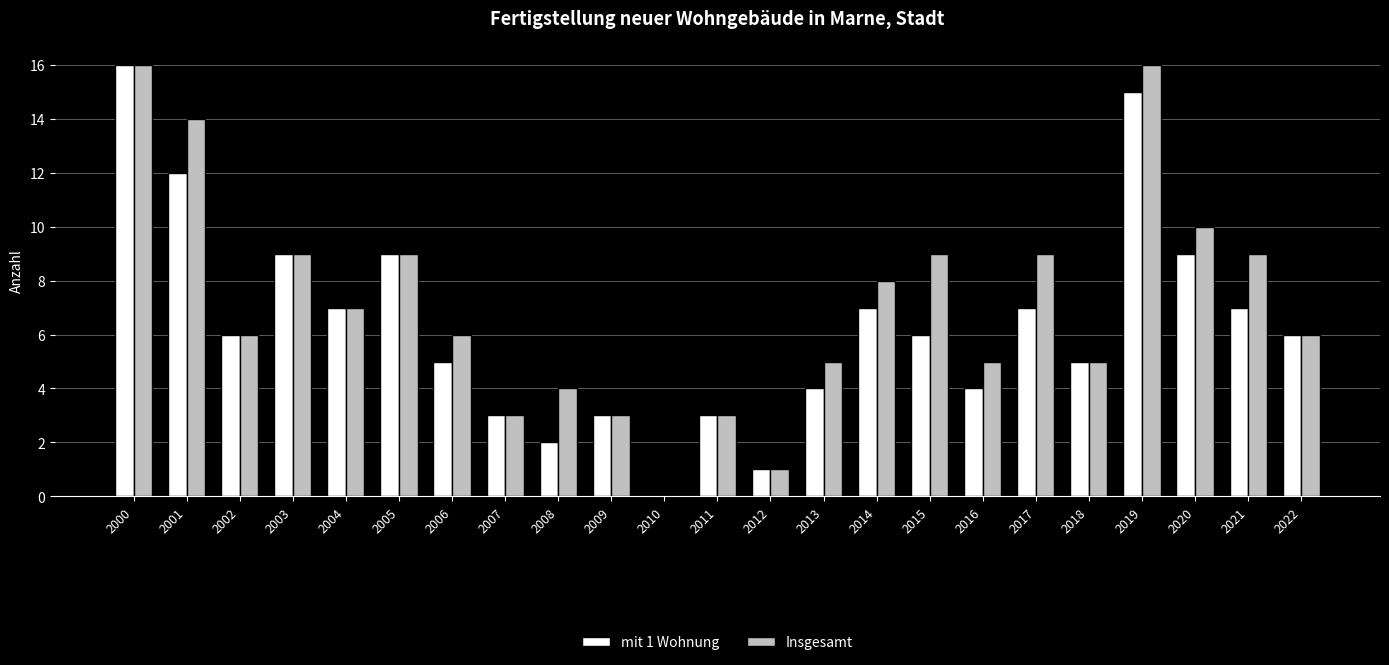

How many groups of bars are there?

23